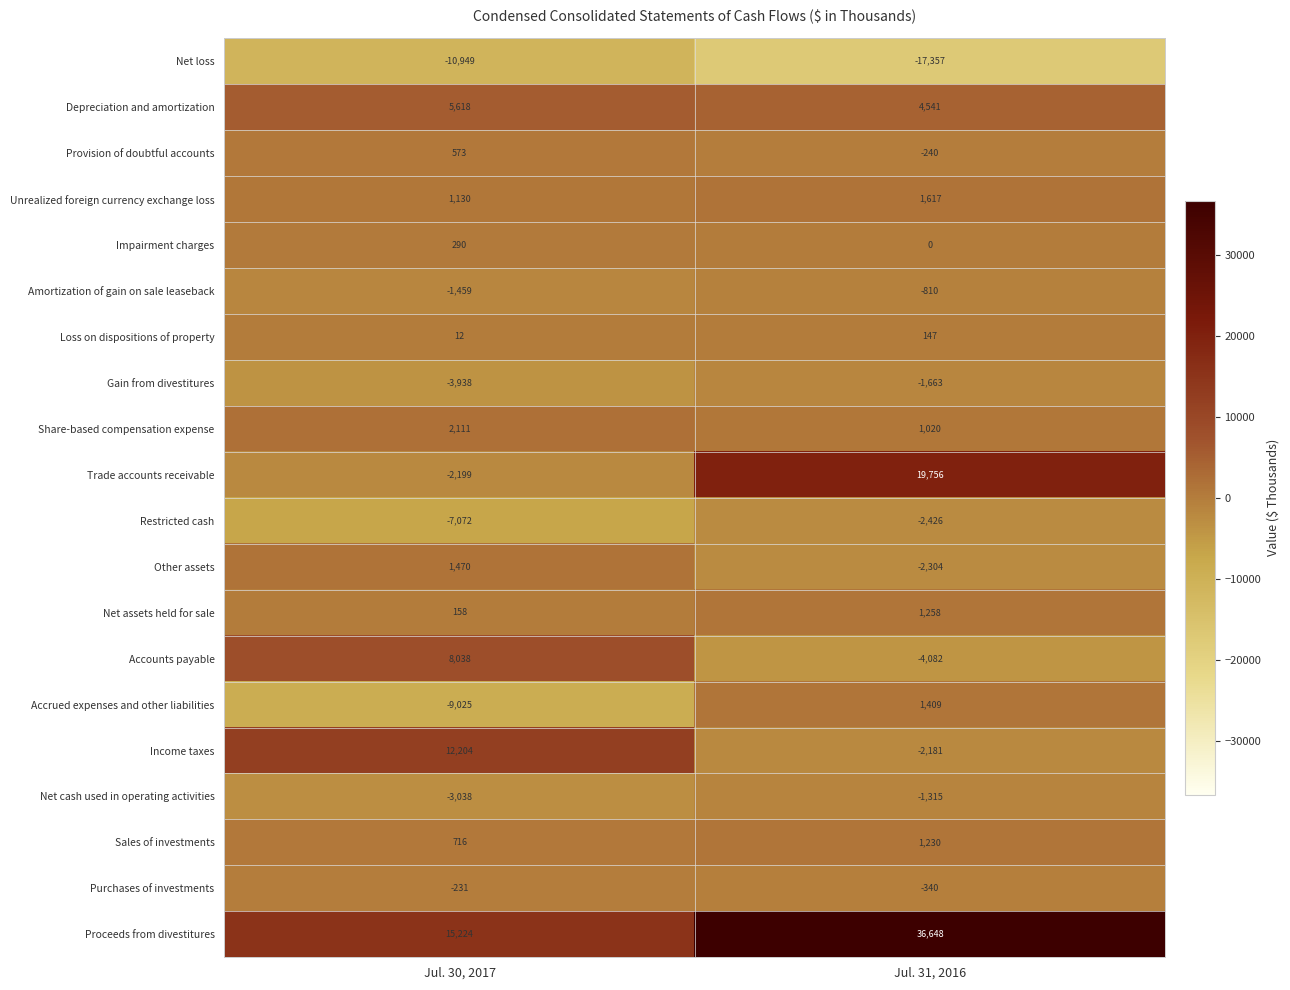

What is the sum of the Loss on dispositions of property values at Jul. 30, 2017 and Jul. 31, 2016?

159